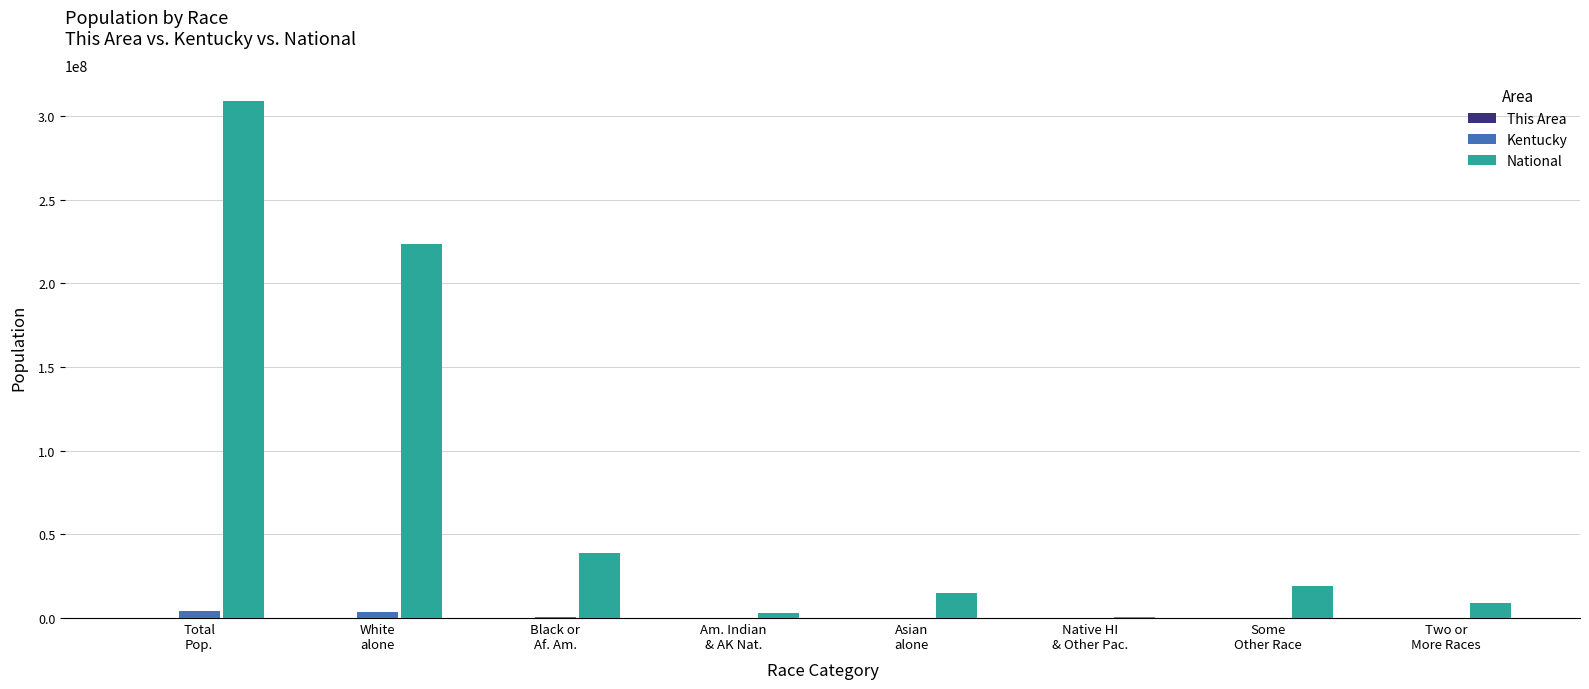

Is the value of Kentucky at Total
Pop. greater than the value of National at Total
Pop.?

No